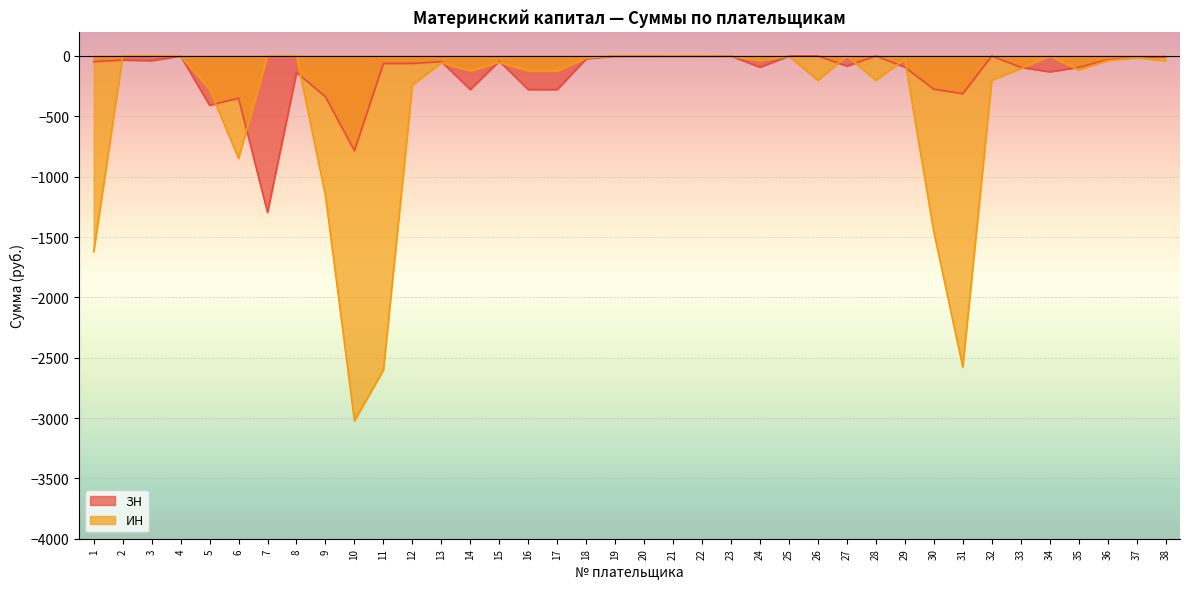

Count the number of data series in this chart.

2